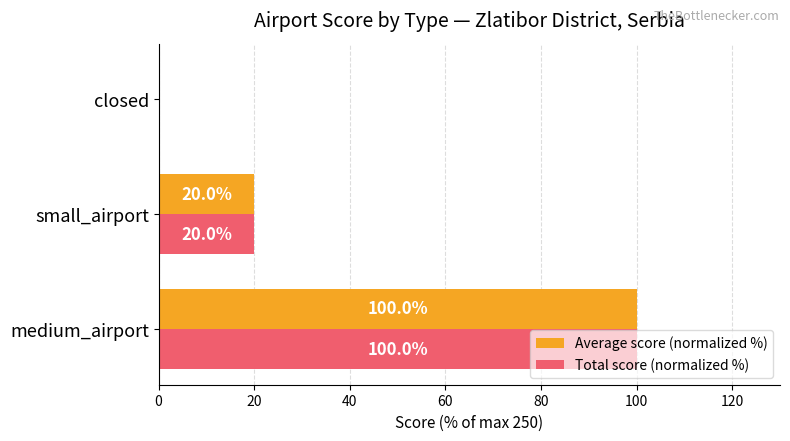

True or false: Total score (normalized %) has a value of 58 at closed.

False